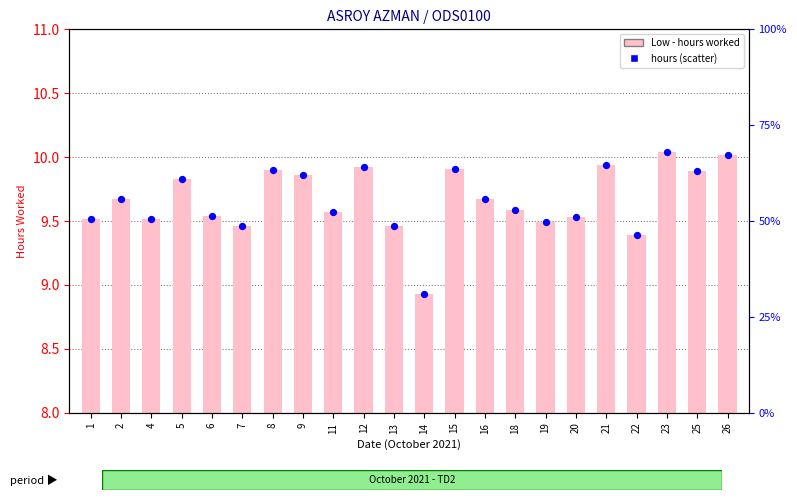

What is the total value across all series at 21?

19.9